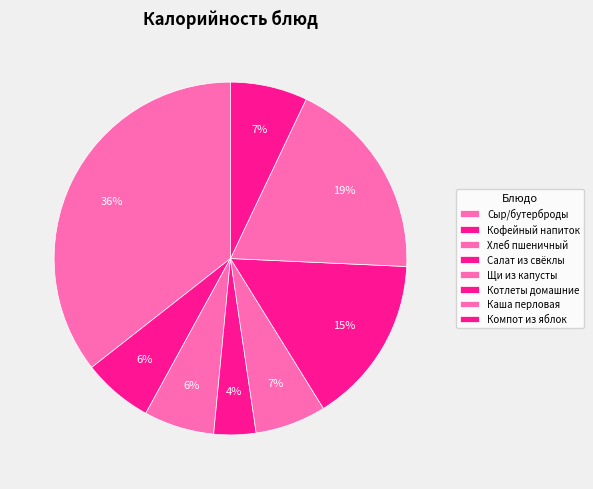

To the nearest percent, what percentage of the pie is Котлеты домашние?

15%